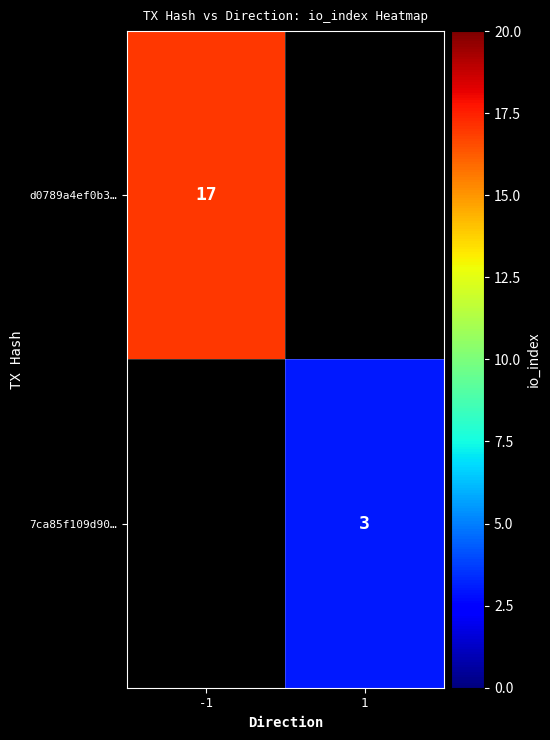

The d0789a4ef0b3… series shows 17 at -1. True or false?

True